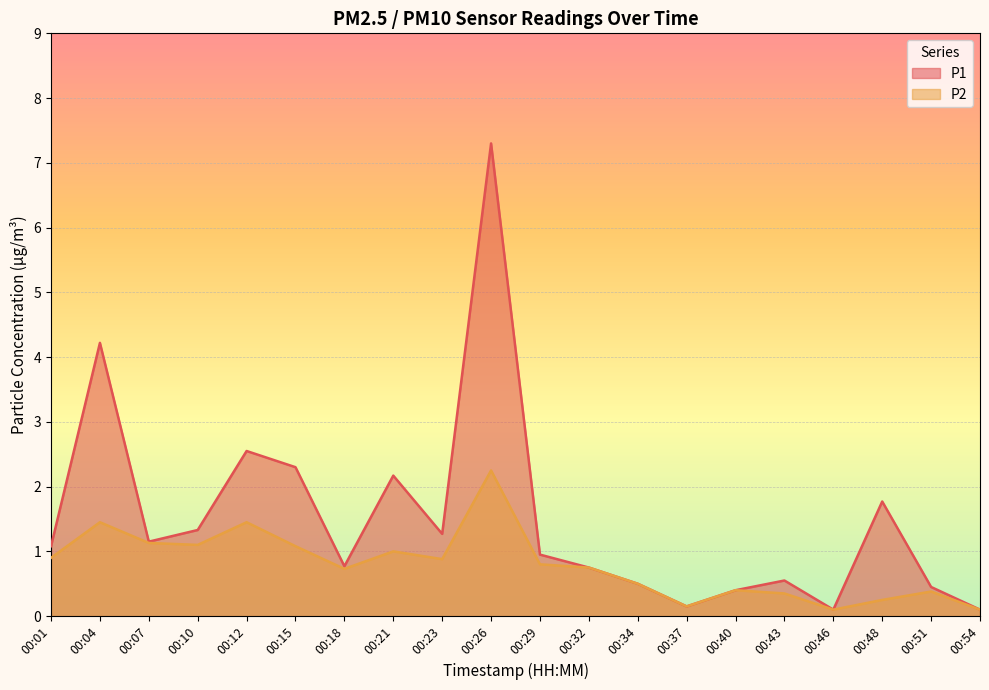

At which label does P2 reach its peak?

00:26